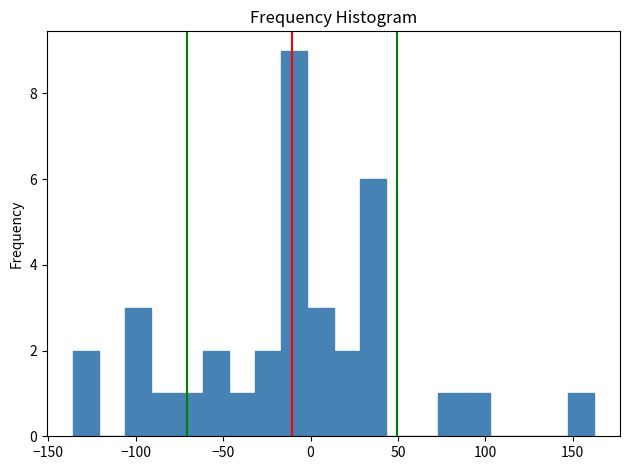

Around what value on the x-axis is the tallest bar? Give the approximate position of its centre, as read against the axis.

-10